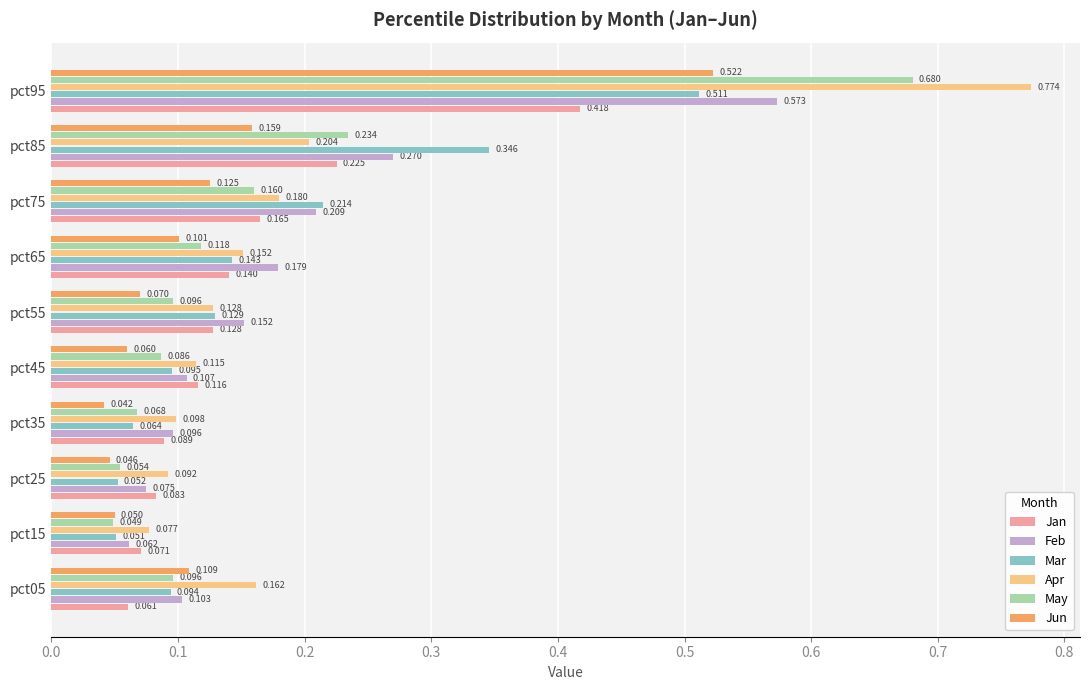

Is the value of Feb at pct15 greater than the value of May at pct15?

Yes